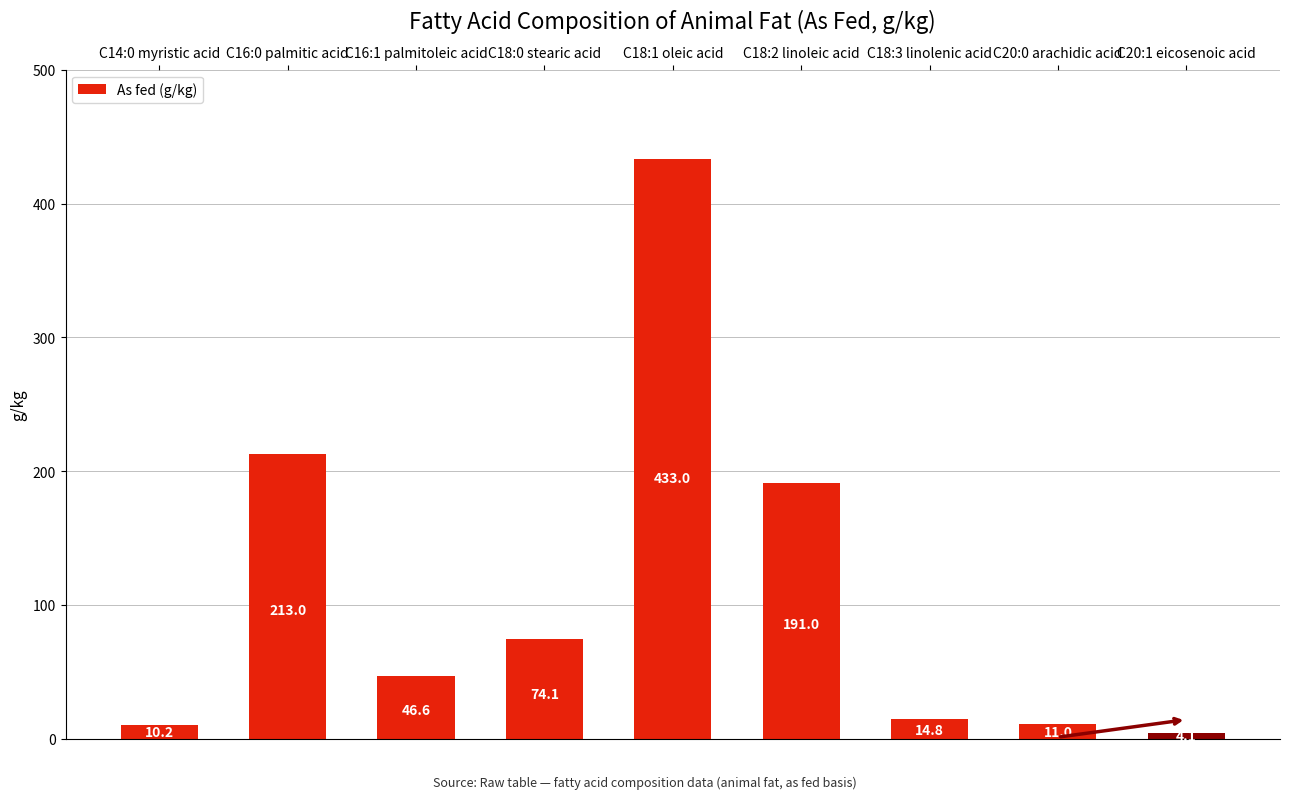

Is it true that the value at C18:2 linoleic acid is 323.7?

False